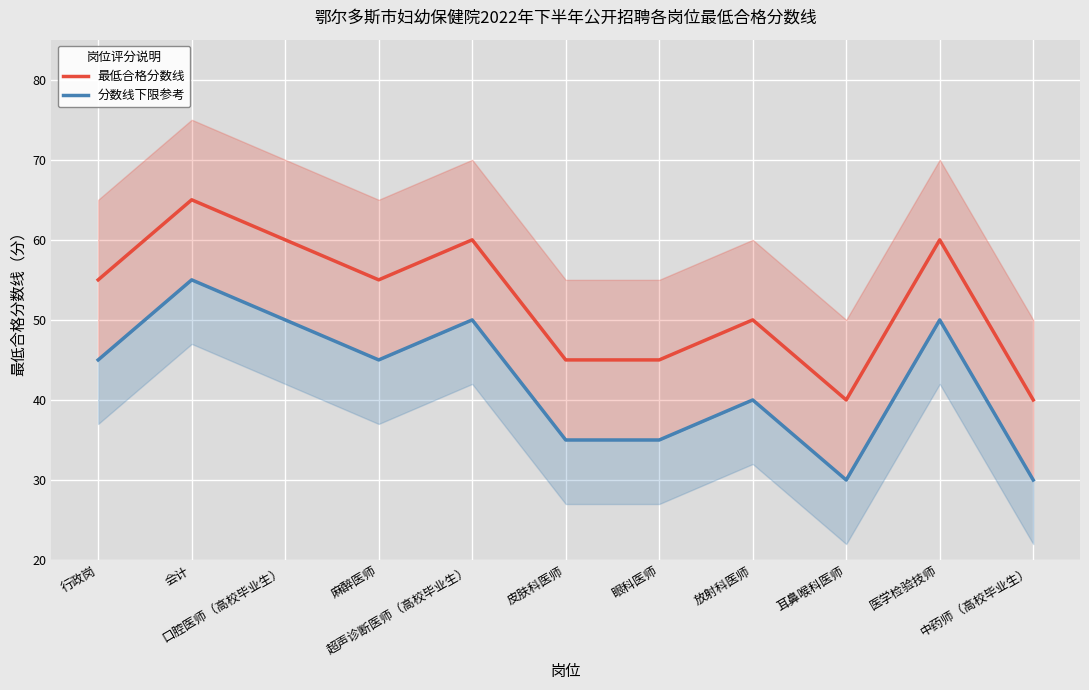

Is it true that 最低合格分数线 equals 45 at 眼科医师?

True